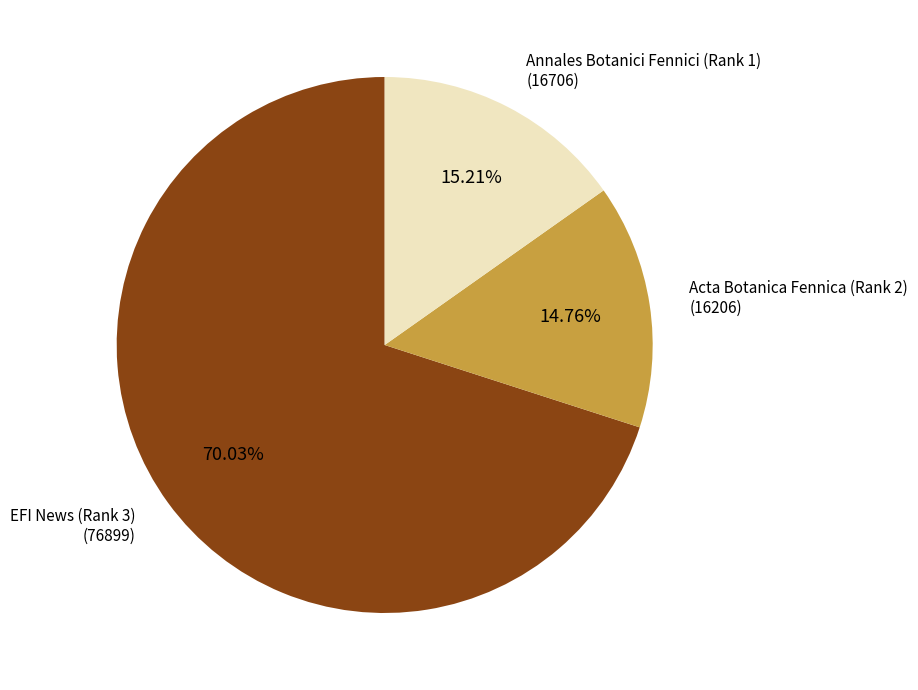

Count the number of slices in the pie.

3